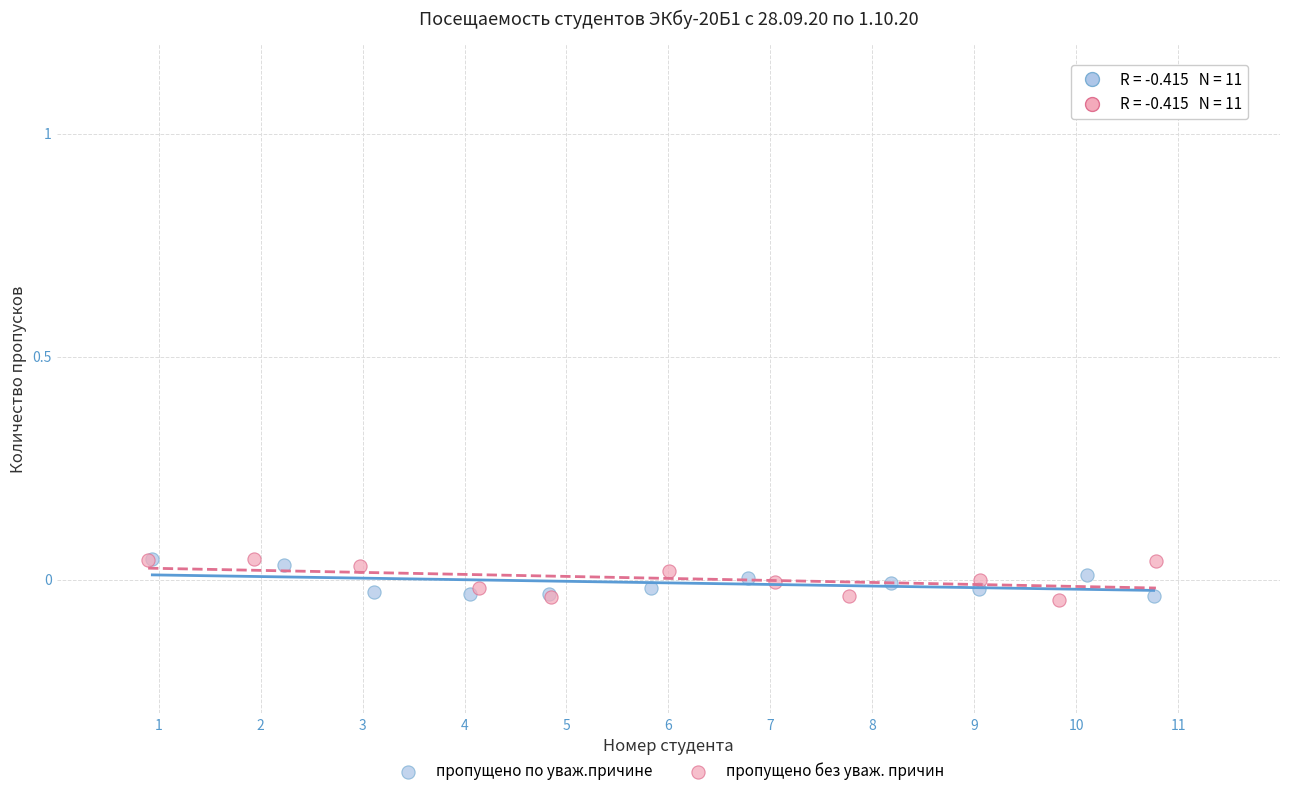

What are all the series names shown in the legend?

пропущено по уваж.причине, пропущено без уваж. причин